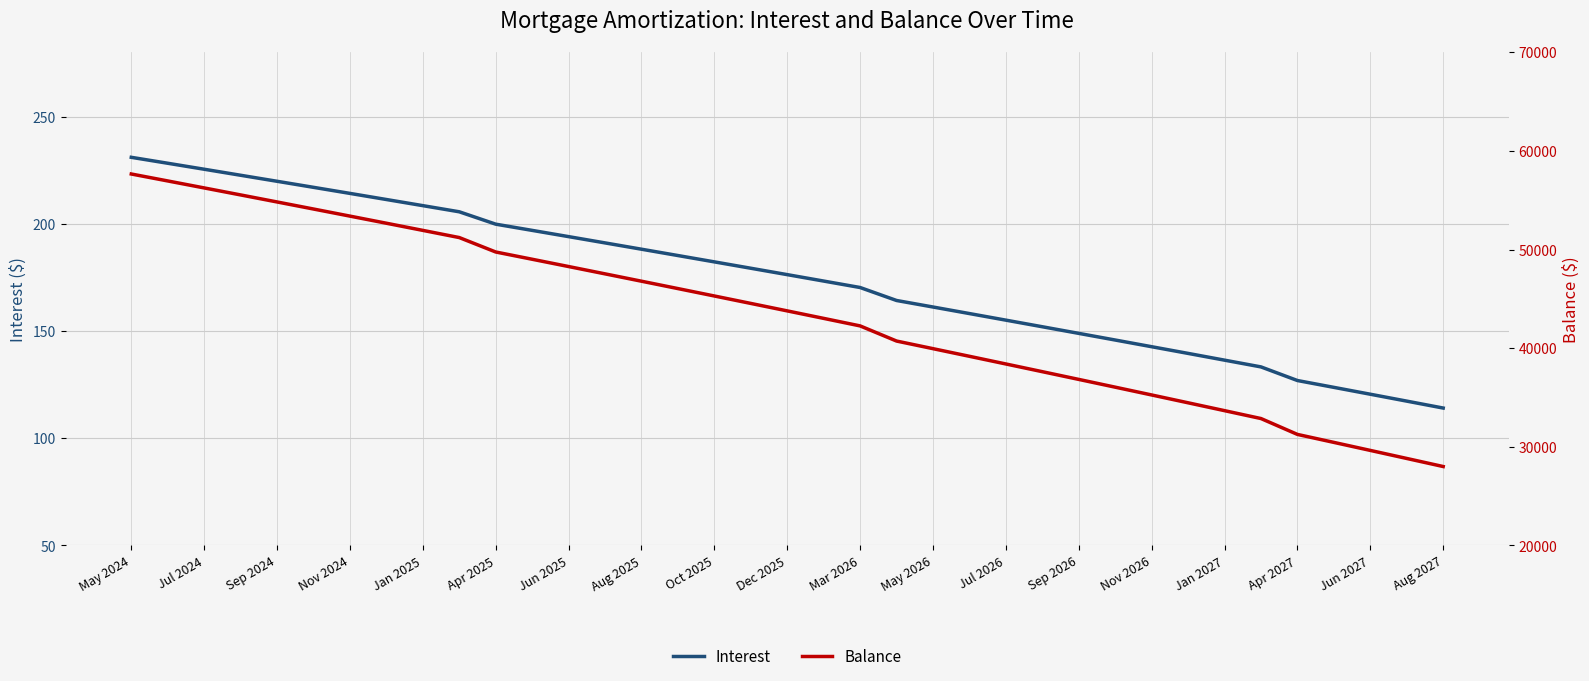

Reading right to left, list all the values displayed in this chart.

Interest: 114.0	117.3	120.5	123.7	126.9	133.2	136.4	139.5	142.7	145.8	148.9	152.0	155.1	158.1	161.2	164.2	170.3	173.3	176.3	179.3	182.2	185.2	188.1	191.1	194.0	196.9	199.8	205.6	208.5	211.3	214.2	217.0	219.8	222.6	225.4	228.2	231.0
Balance: 27994.0	28813.0	29629.0	30442.0	31251.0	32860.0	33660.0	34457.0	35251.0	36041.0	36828.0	37612.0	38393.0	39171.0	39946.0	40718.0	42253.0	43016.0	43776.0	44533.0	45287.0	46038.0	46786.0	47531.0	48273.0	49012.0	49748.0	51211.0	51939.0	52664.0	53386.0	54105.0	54821.0	55534.0	56244.0	56952.0	57657.0